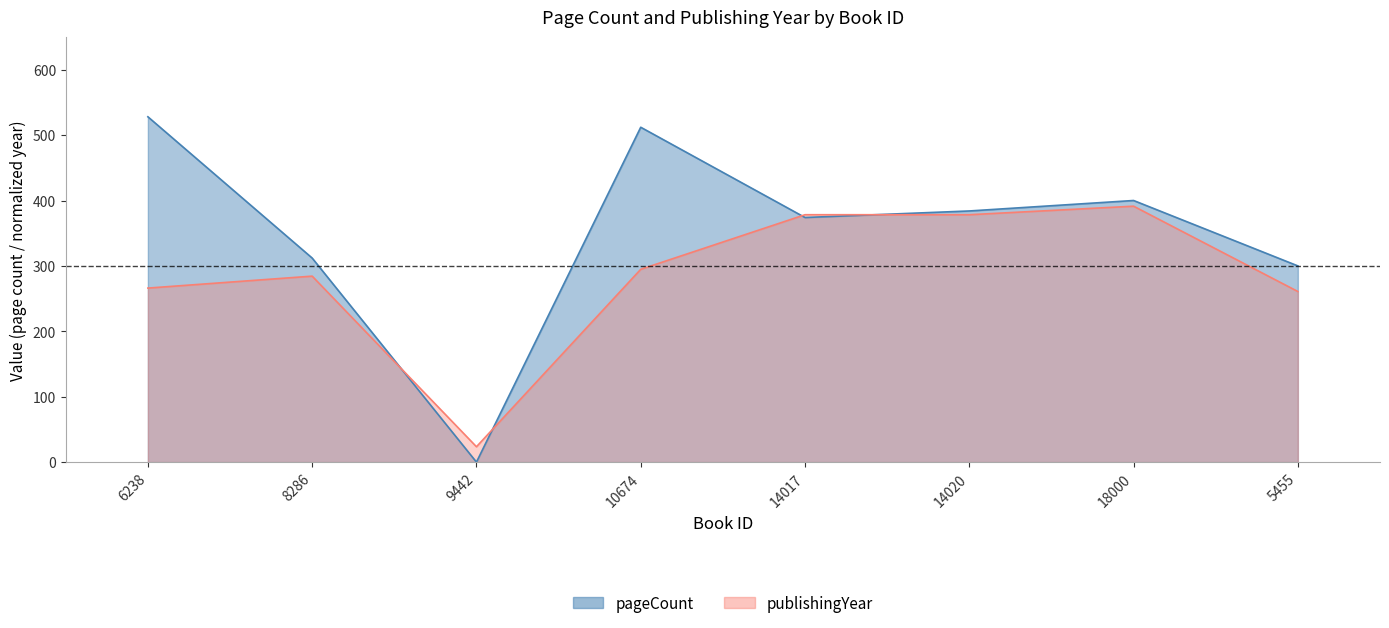

Rank the series by their maximum value, from highest to lowest.

pageCount, publishingYear